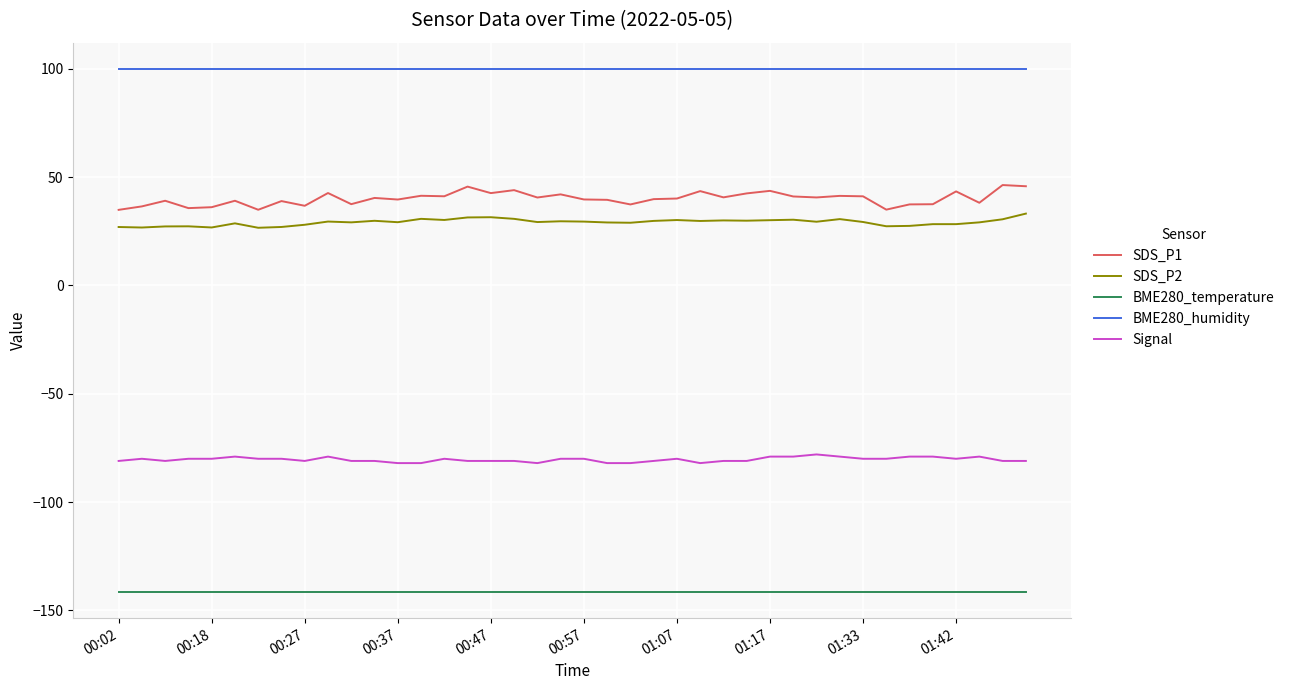

Which series has the largest range (max minus min)?

SDS_P1